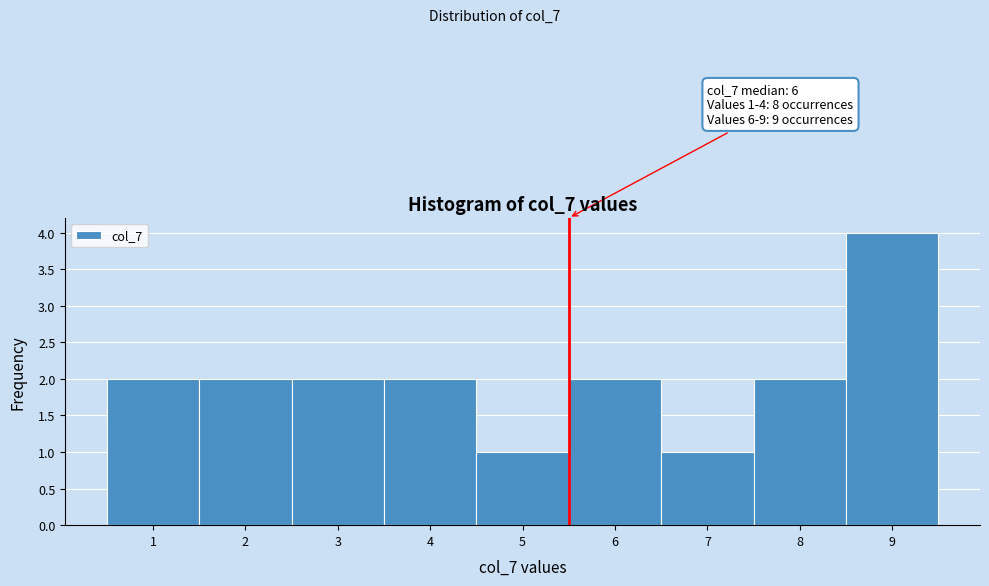

Which range on the x-axis has the tallest bar?

8.5 to 9.5